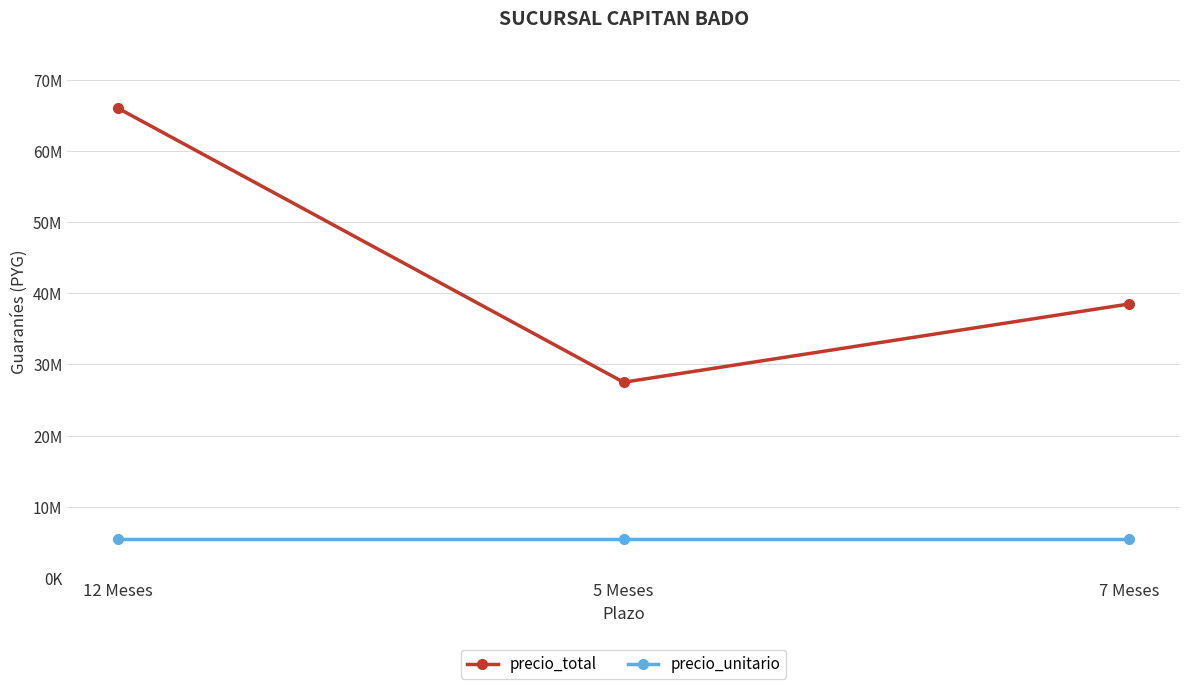

Does the chart have visible grid lines?

Yes